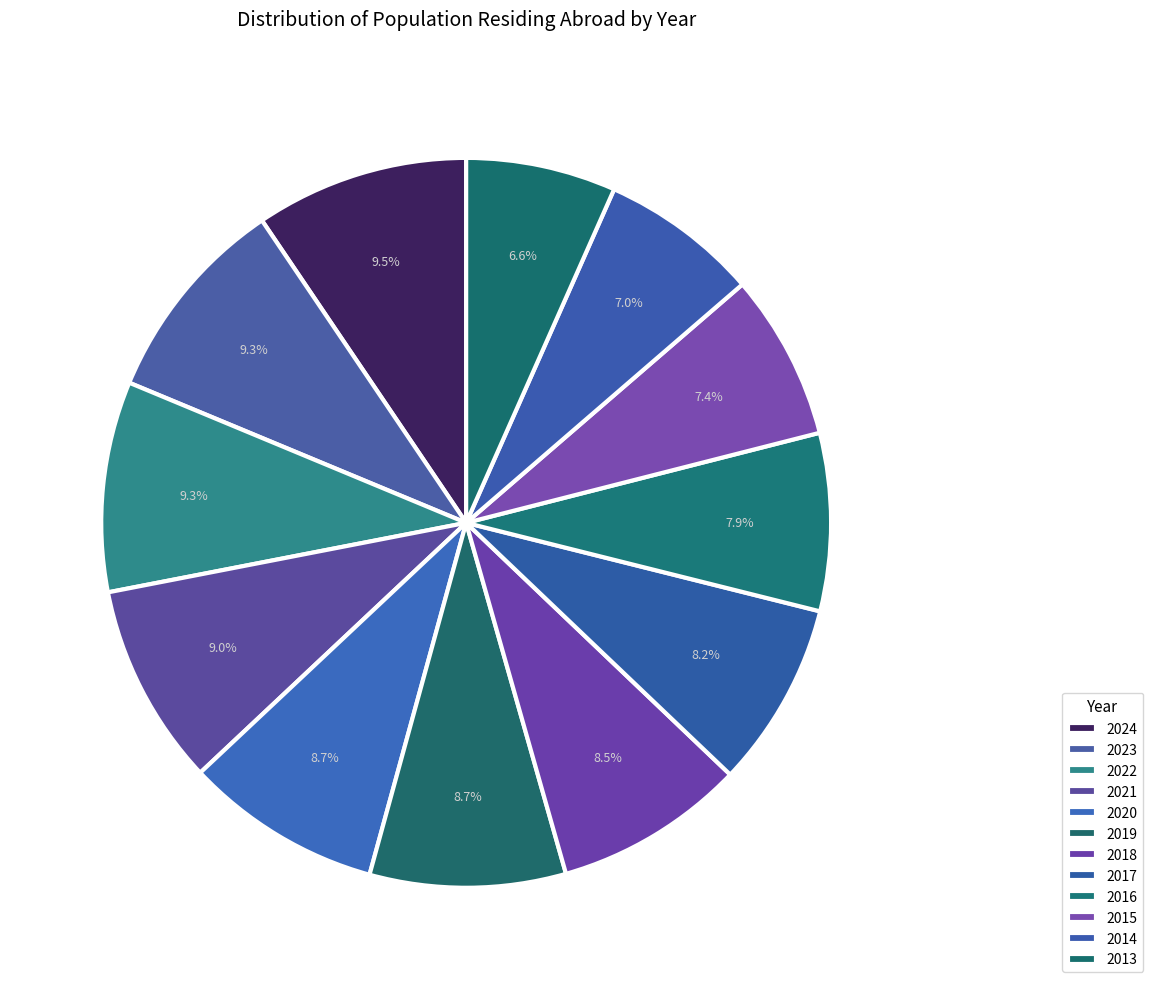

True or false: 2020 accounts for 9% of the total.

True